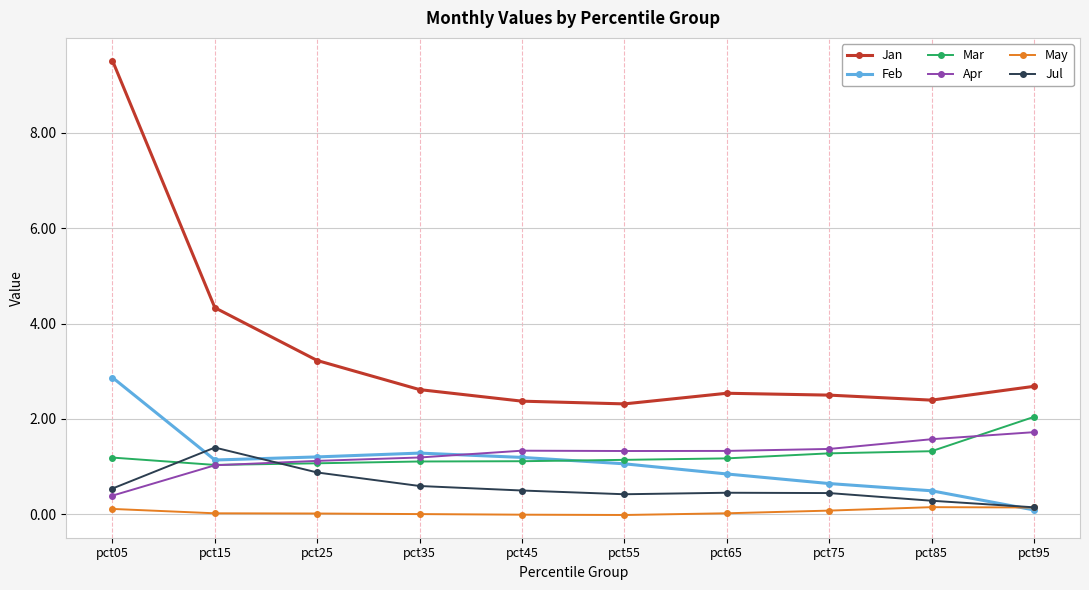

How many intersections are there between Mar and Feb?

1